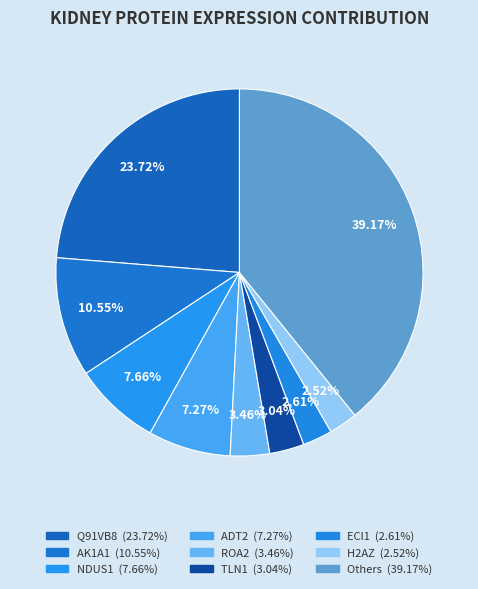

How many segments does this pie chart have?

9